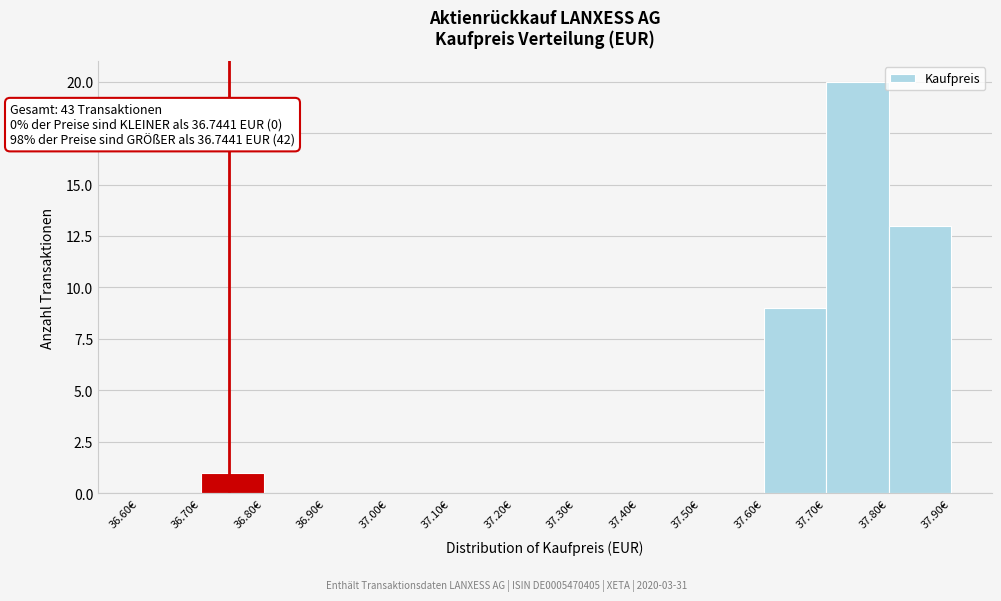

Over which range of the x-axis is the bar tallest?

37.7 to 37.8